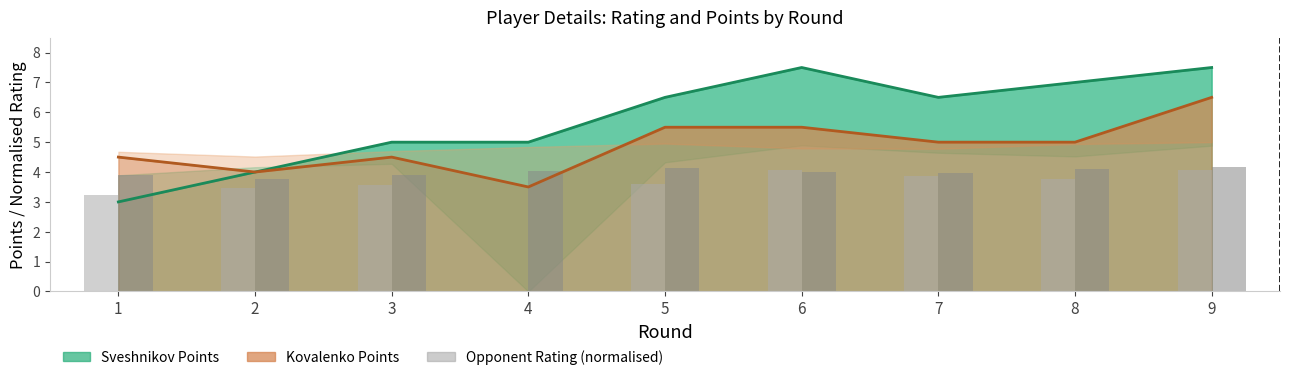

Is it true that Kovalenko Opp. Rating equals 4.0 at 7?

True